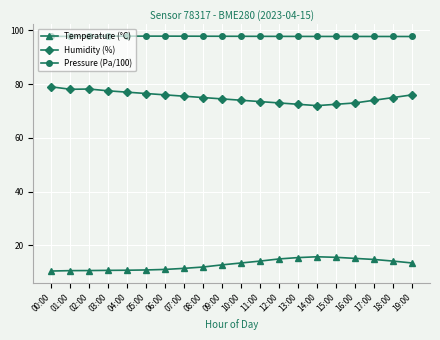

What is the total value across all series at 18:00?

186.9